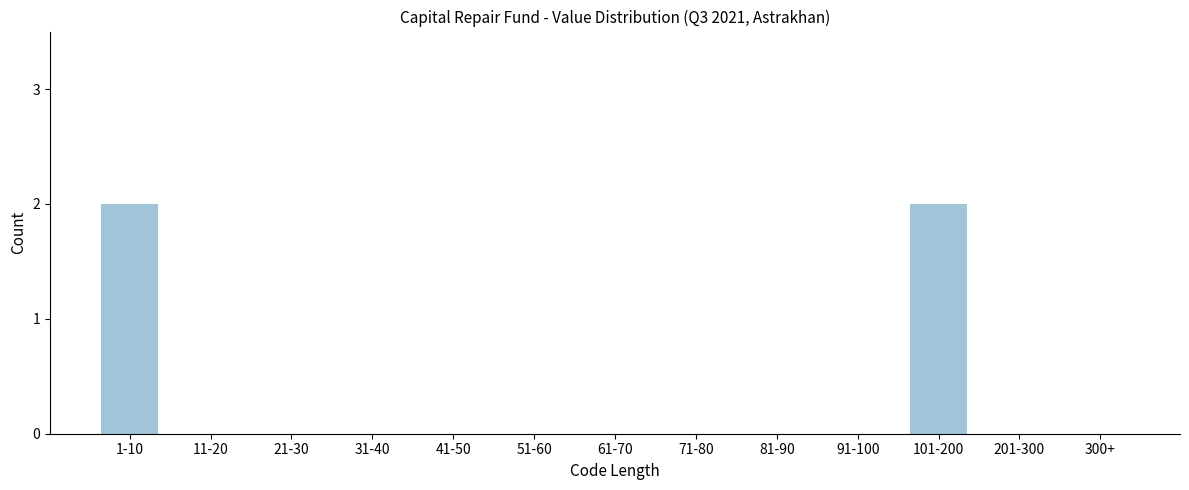

Reading left to right, list all the values displayed in this chart.

1-10=2	11-20=0	21-30=0	31-40=0	41-50=0	51-60=0	61-70=0	71-80=0	81-90=0	91-100=0	101-200=2	201-300=0	300+=0